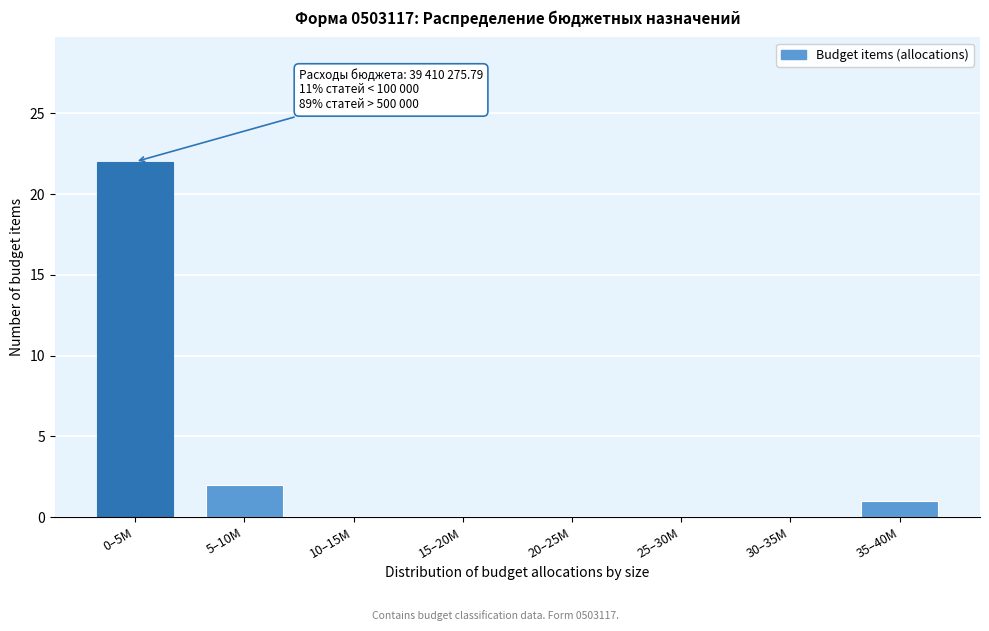

Reading right to left, transcribe all the data shown in this chart.

35–40M=1	30–35M=0	25–30M=0	20–25M=0	15–20M=0	10–15M=0	5–10M=2	0–5M=22